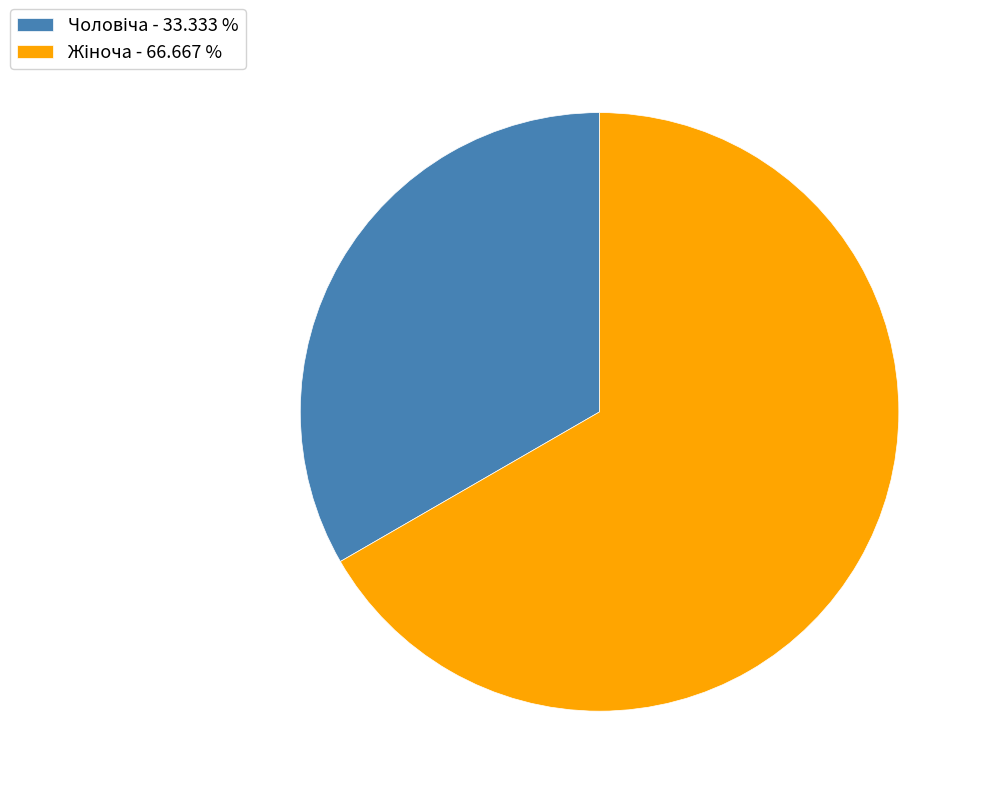

To the nearest percent, what is the average slice percentage?

50%